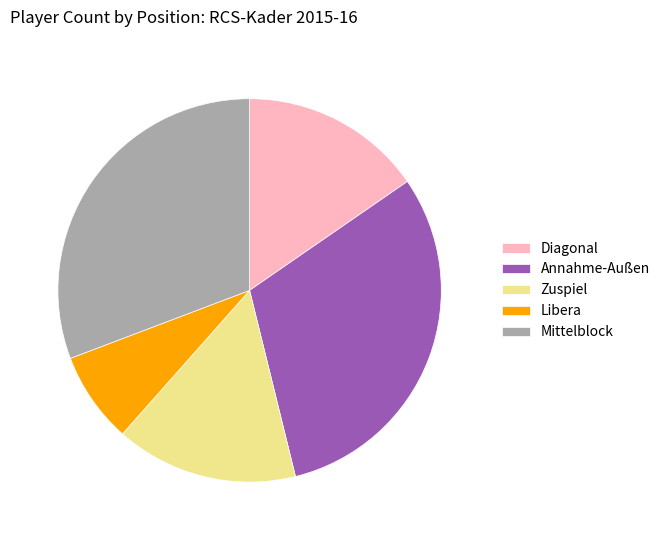

How many slices are in this pie chart?

5